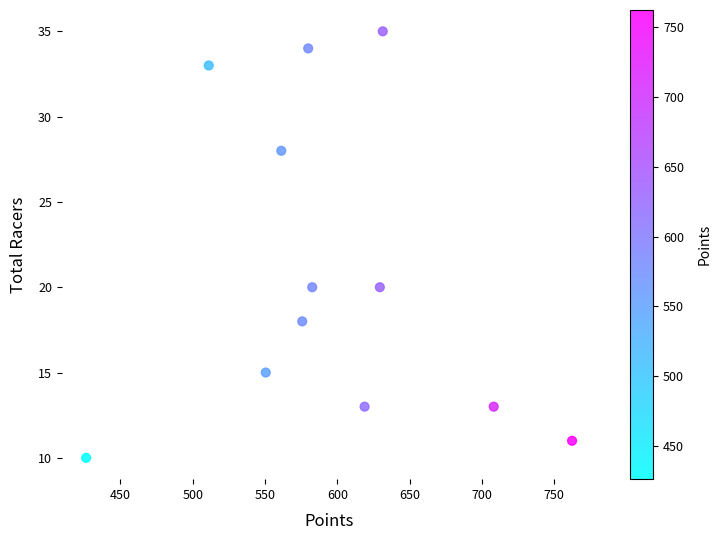

What is the range of Y values (max minus min)?

25